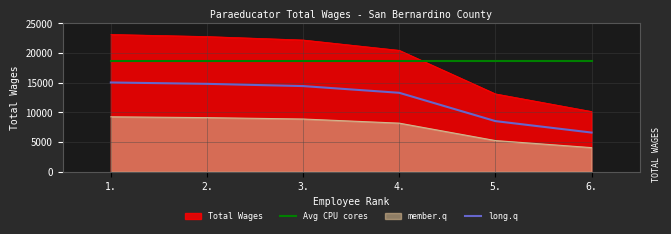

How many lines are shown in the chart?

4